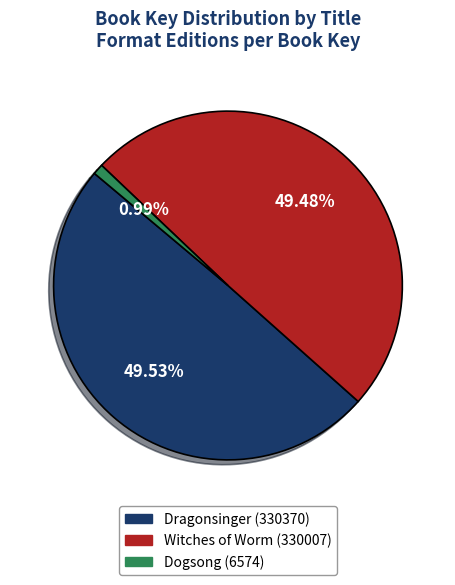

Is it true that Witches of Worm (330007) is 49% of the pie?

True